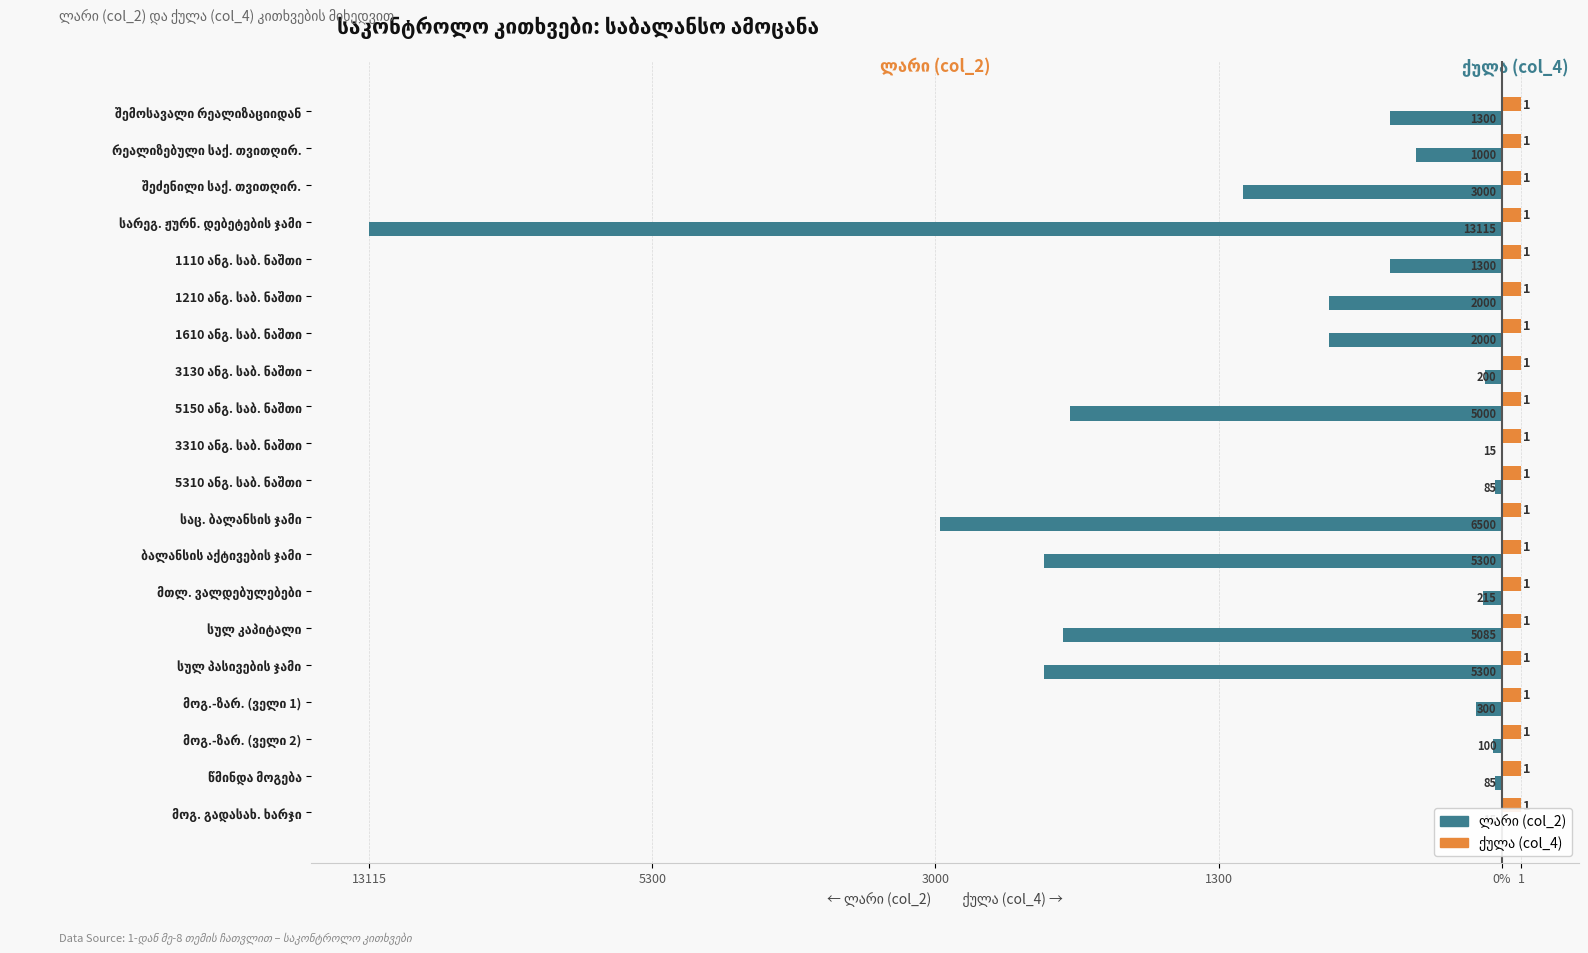

How many bars are there in each group?

2